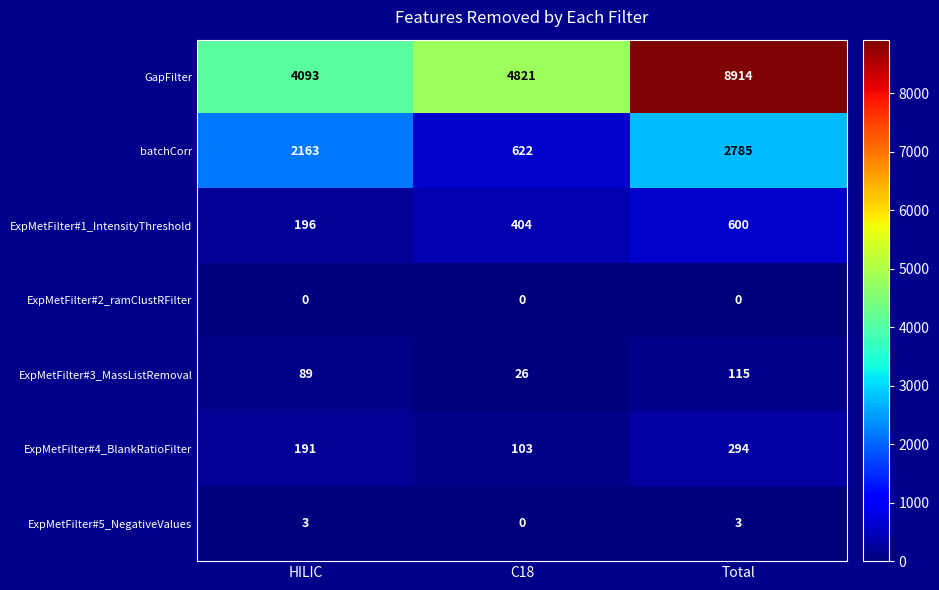

How many ExpMetFilter#1_IntensityThreshold values are between 196 and 600?

3